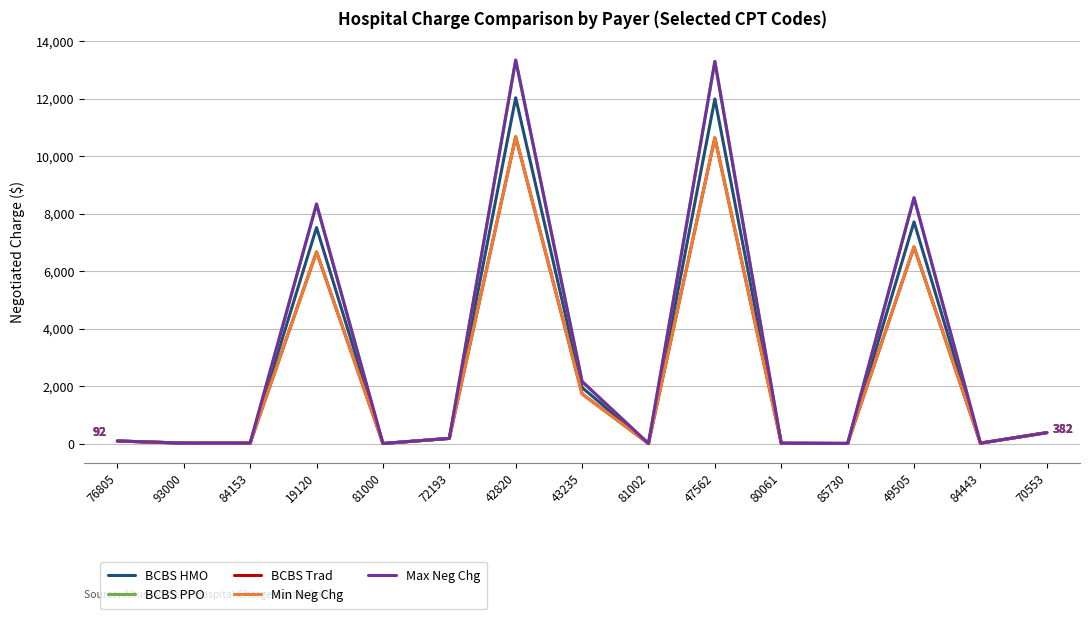

What is the label of the 13th point from the left?

49505